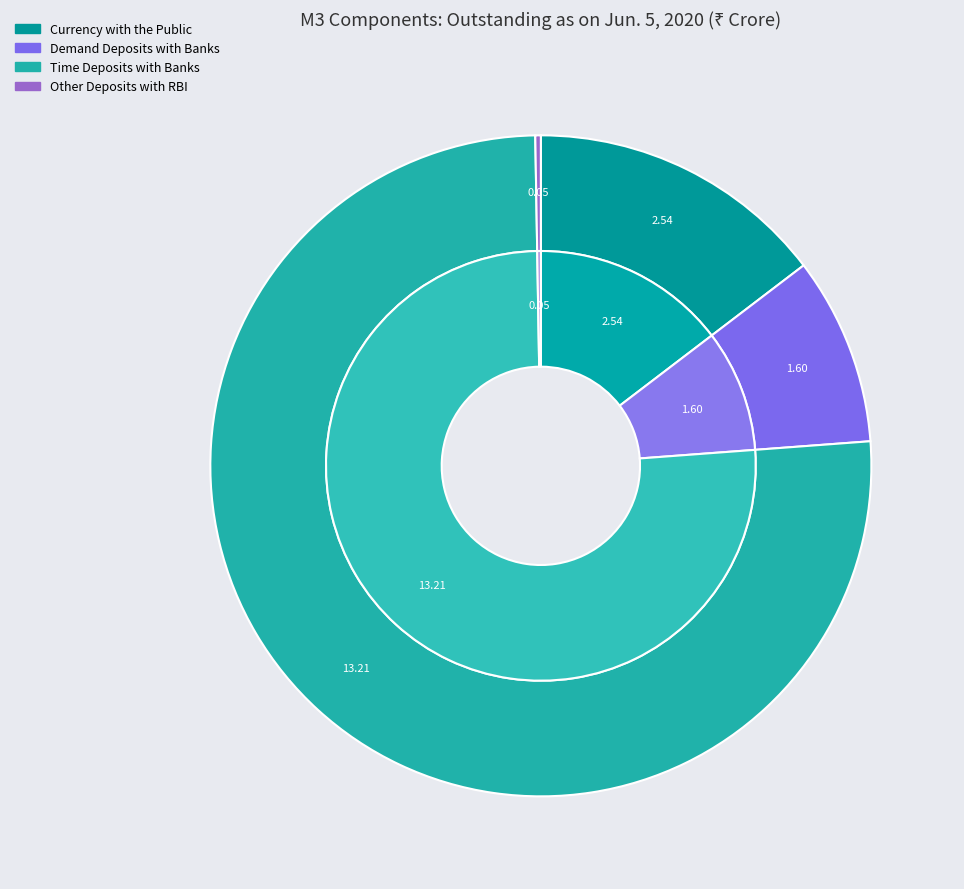

Which category has the smallest portion of the pie?

Other Deposits with RBI